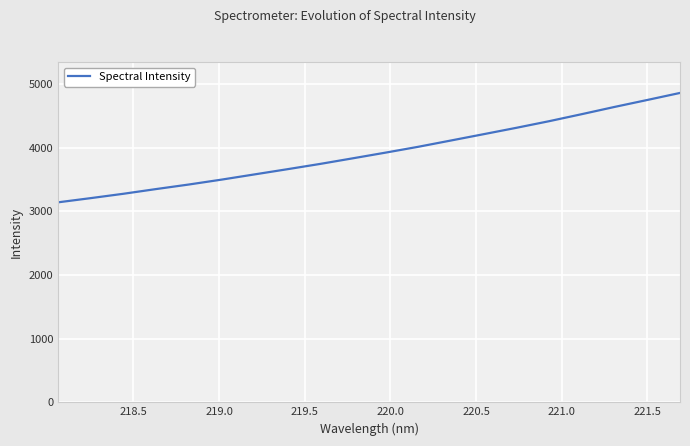

What is the smallest value displayed?

3142.9